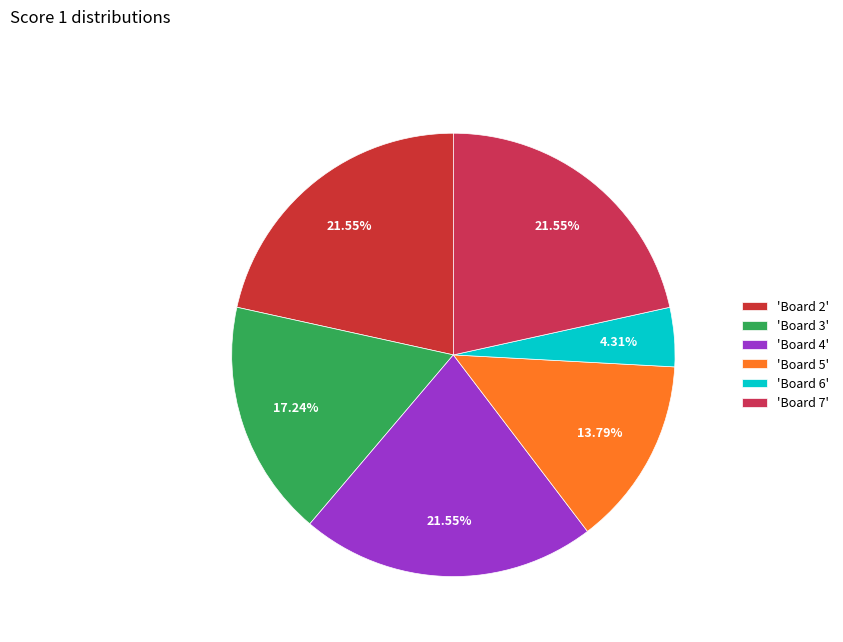

How many segments does this pie chart have?

6